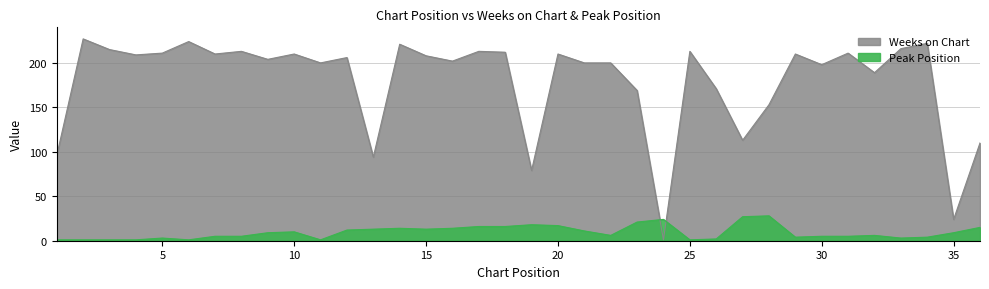

Reading left to right, transcribe all the data shown in this chart.

Weeks on Chart: 96	227	215	209	211	224	210	213	204	210	200	206	94	221	208	202	213	212	79	210	200	200	169	1	213	171	113	153	210	198	211	189	216	222	24	110
Peak Position: 1	1	1	1	3	1	5	5	9	10	1	12	13	14	13	14	16	16	18	17	11	6	21	24	1	2	27	28	4	5	5	6	3	4	9	15